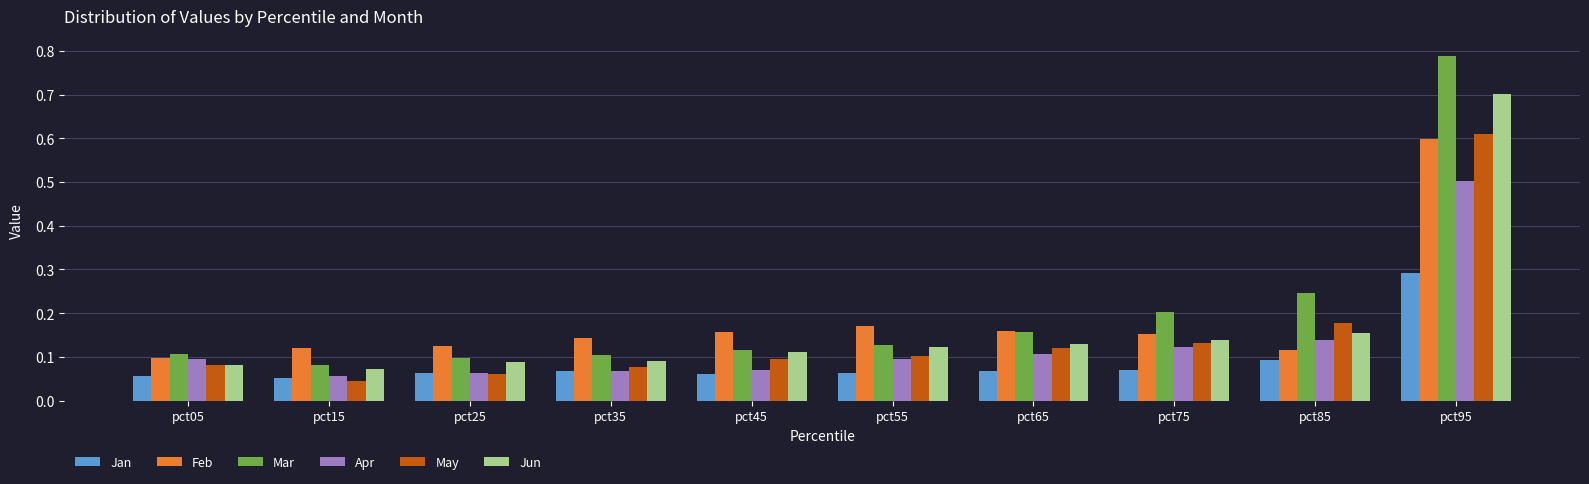

What are all the series names shown in the legend?

Jan, Feb, Mar, Apr, May, Jun